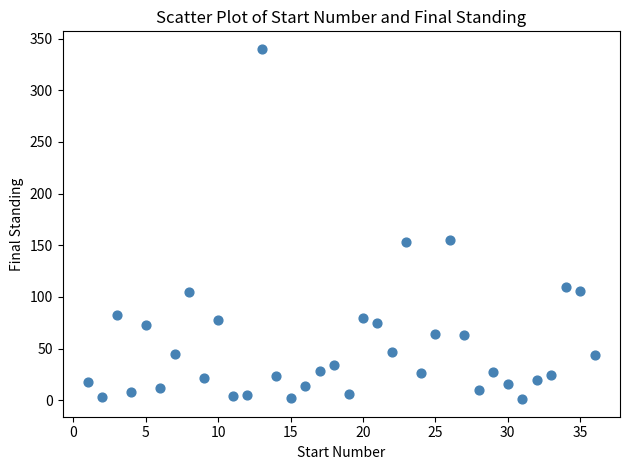

What is the range of X values (max minus min)?

35